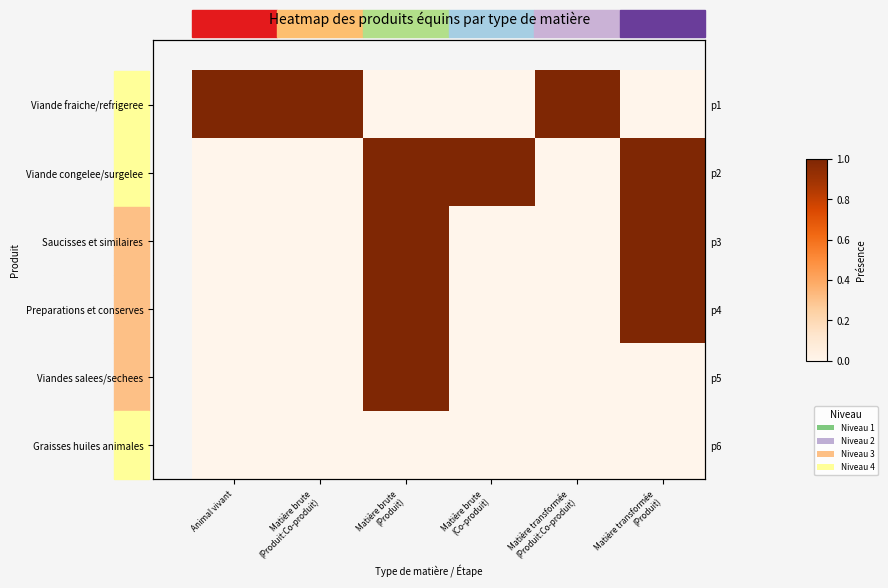

At which label does Viandes salees/sechees reach its peak?

Matière brute (Produit)